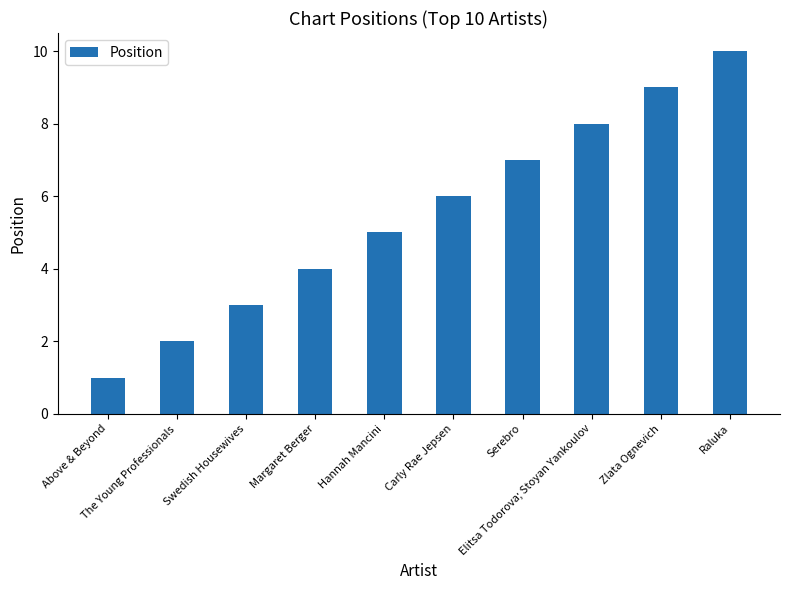

What is the difference between the maximum and minimum values?

9